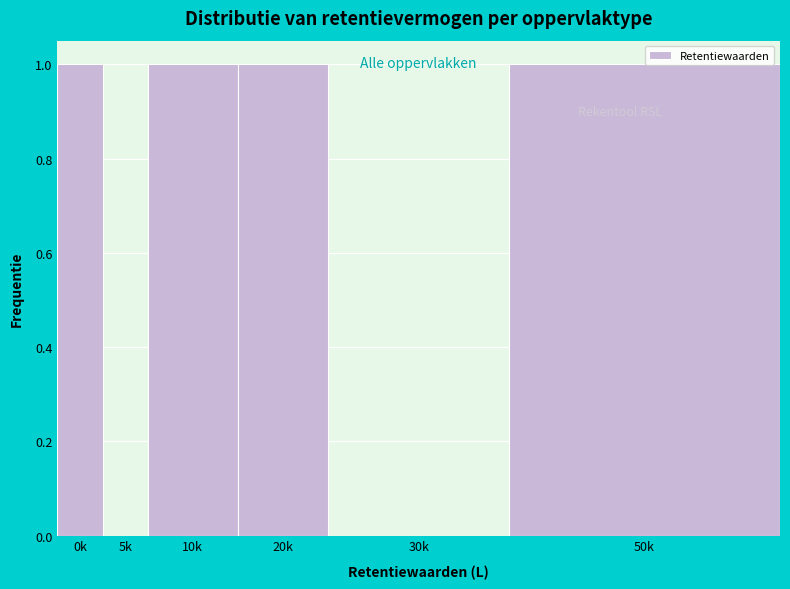

Reading right to left, extract all data points from this chart.

50k=1	30k=0	20k=1	10k=1	5k=0	0k=1